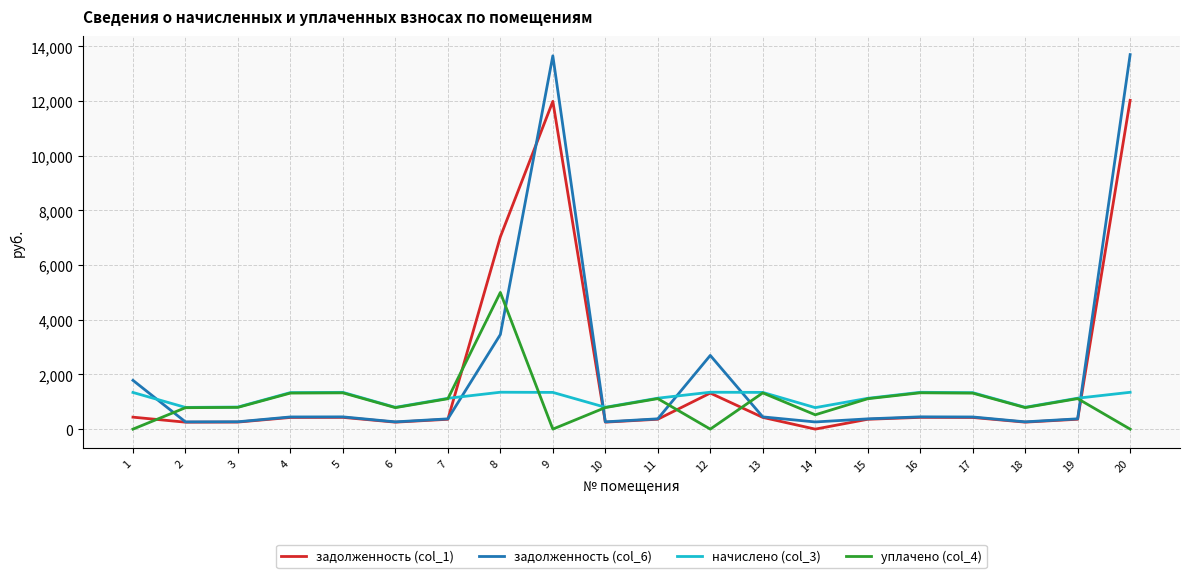

What is the difference between the задолженность (col_1) values at 1 and 4?

10.8